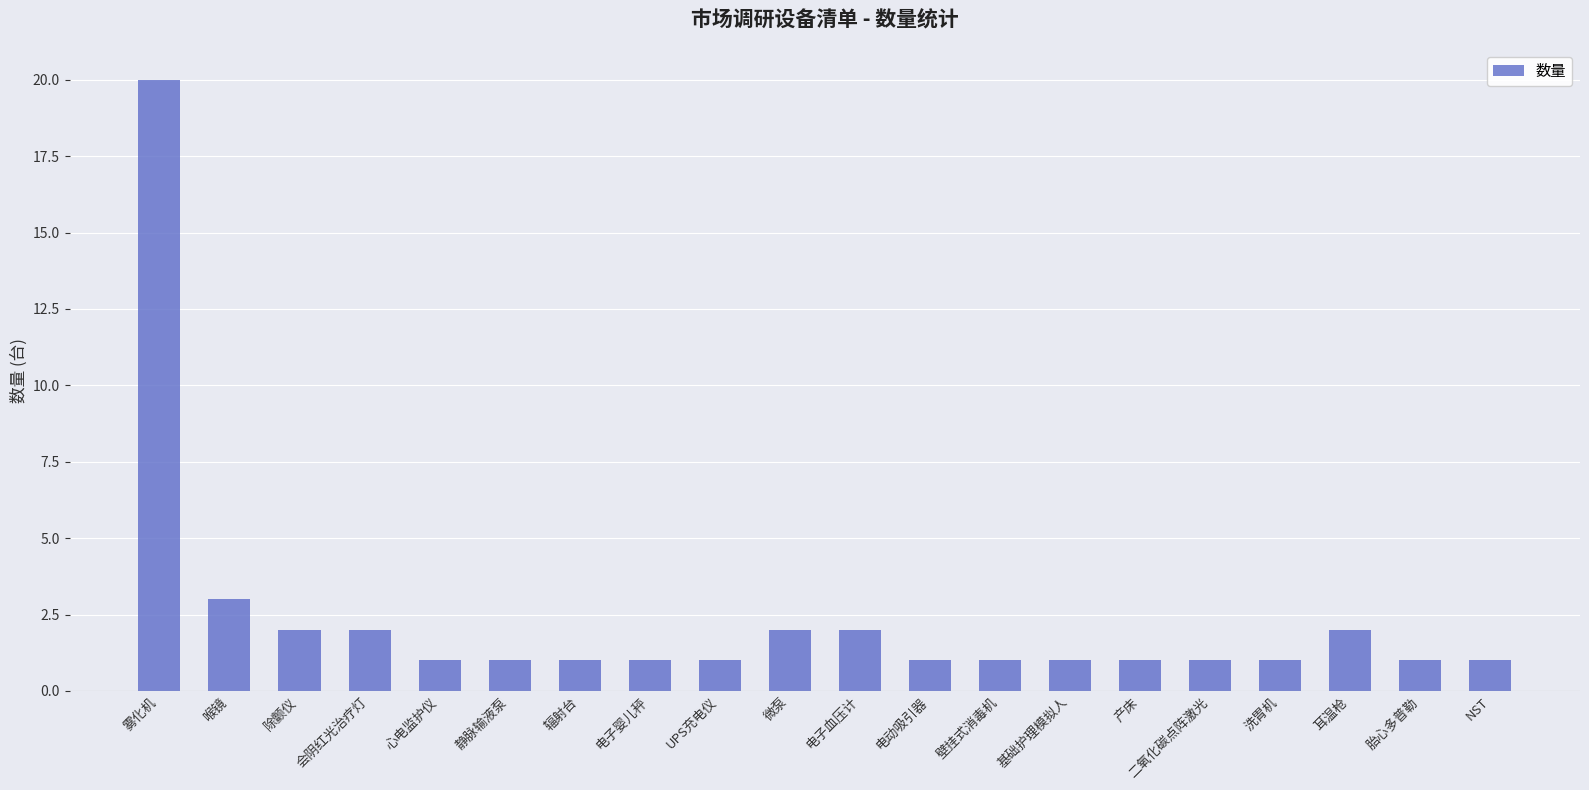

How many bars are there in total?

20